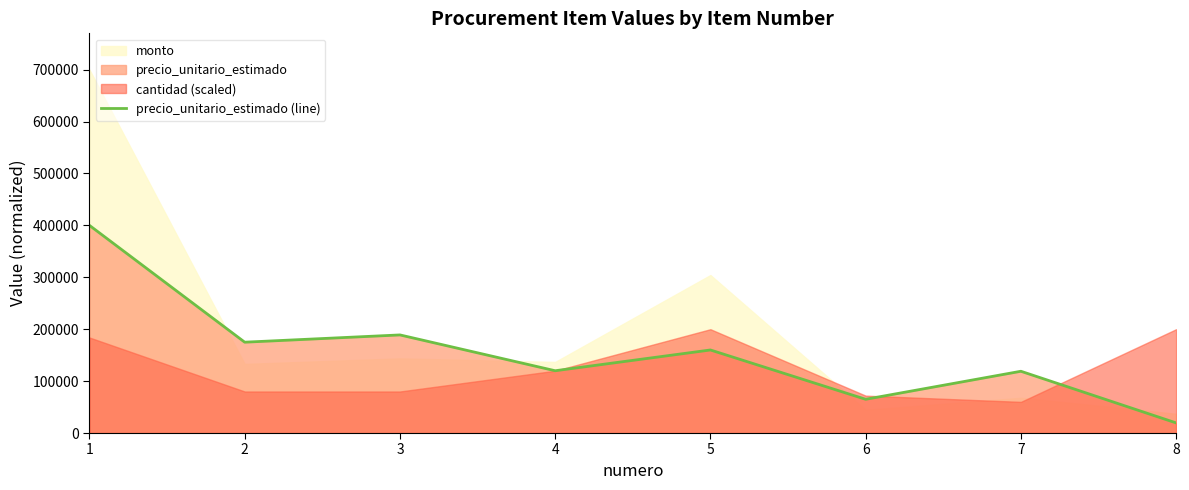

What is the difference between the second highest and second lowest values?

124000